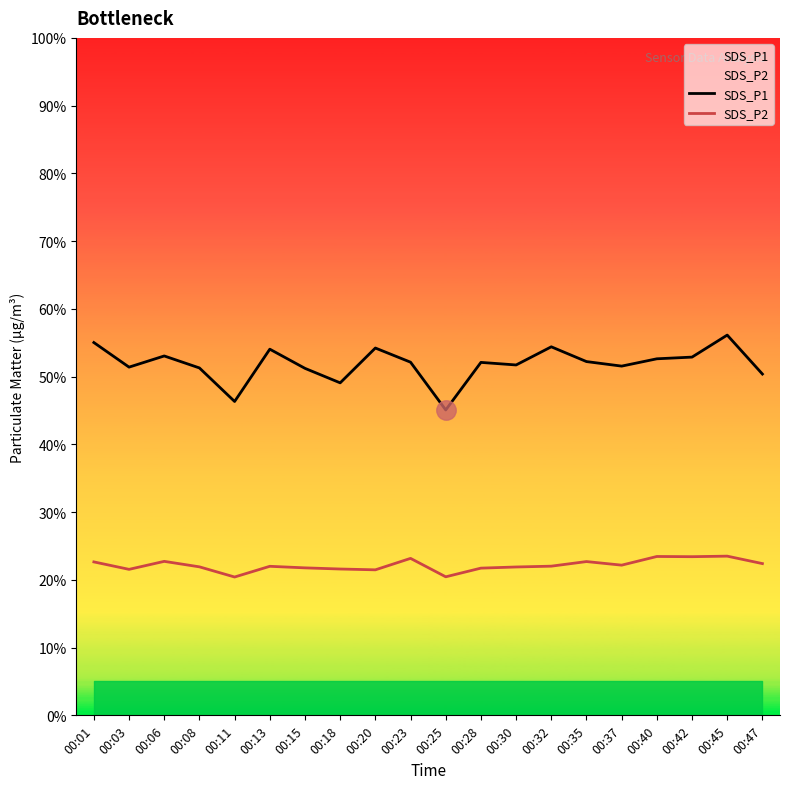

True or false: SDS_P1 has more than 0 interior local peaks.

True